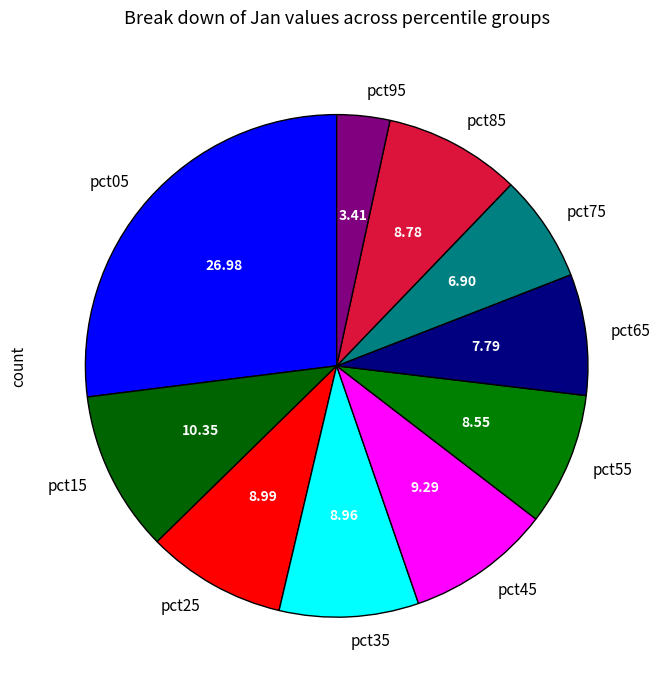

What is the smallest slice in the pie chart?

pct95